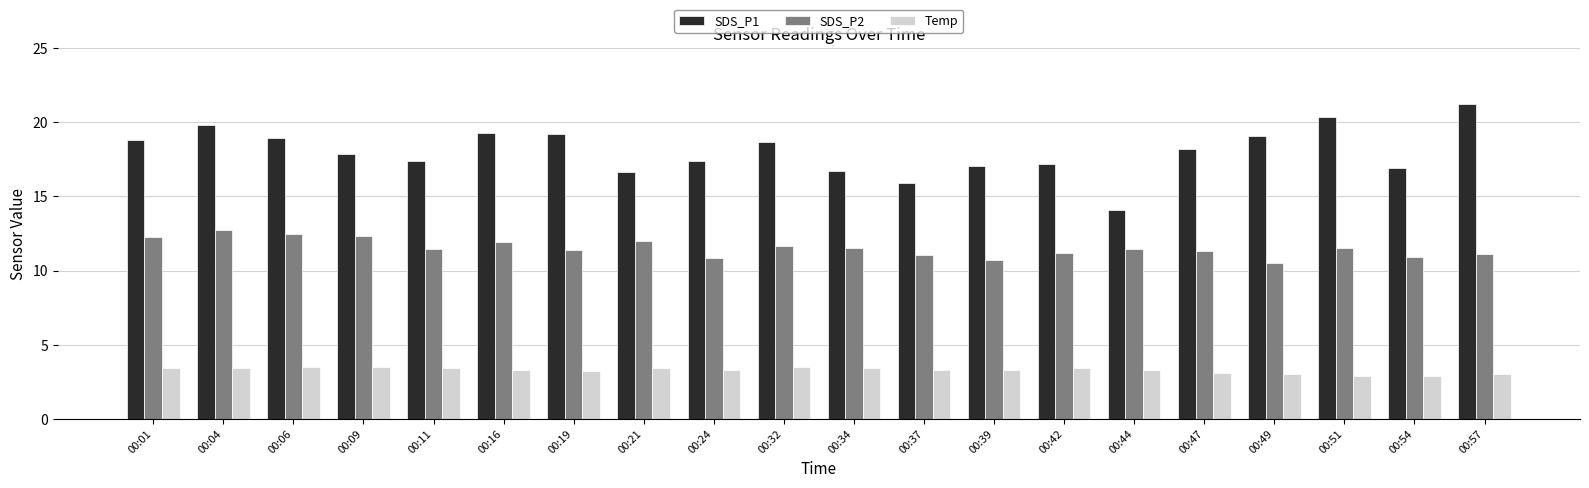

List the series in order of their overall mean, lowest first.

Temp, SDS_P2, SDS_P1